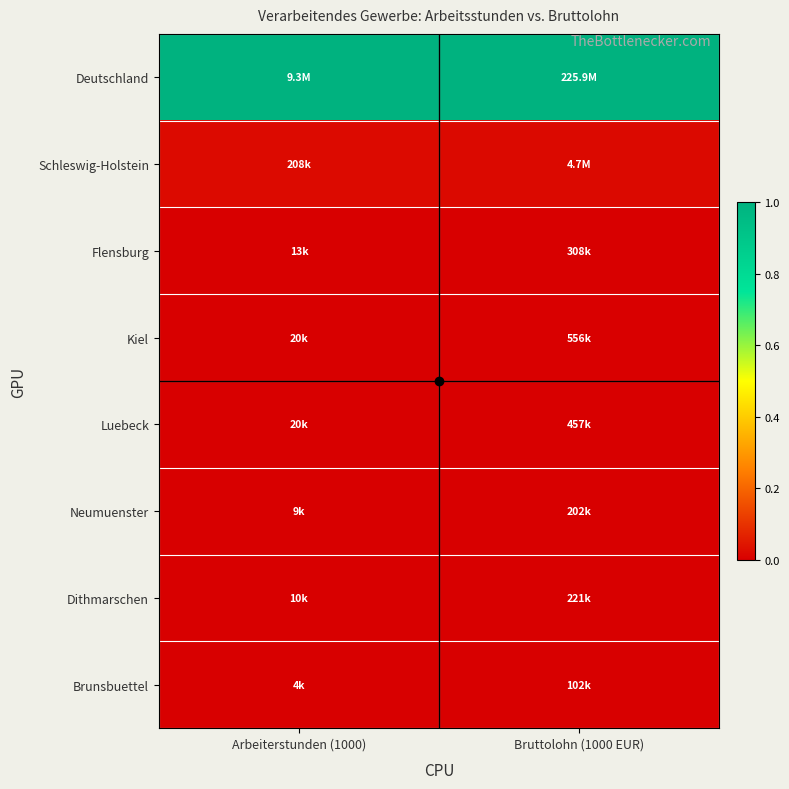

At how many categories does at least one series exceed 0?

2